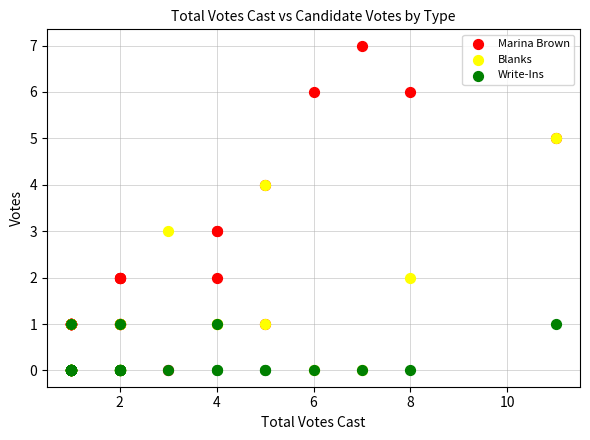

Which series contains the highest Y value?

Marina Brown